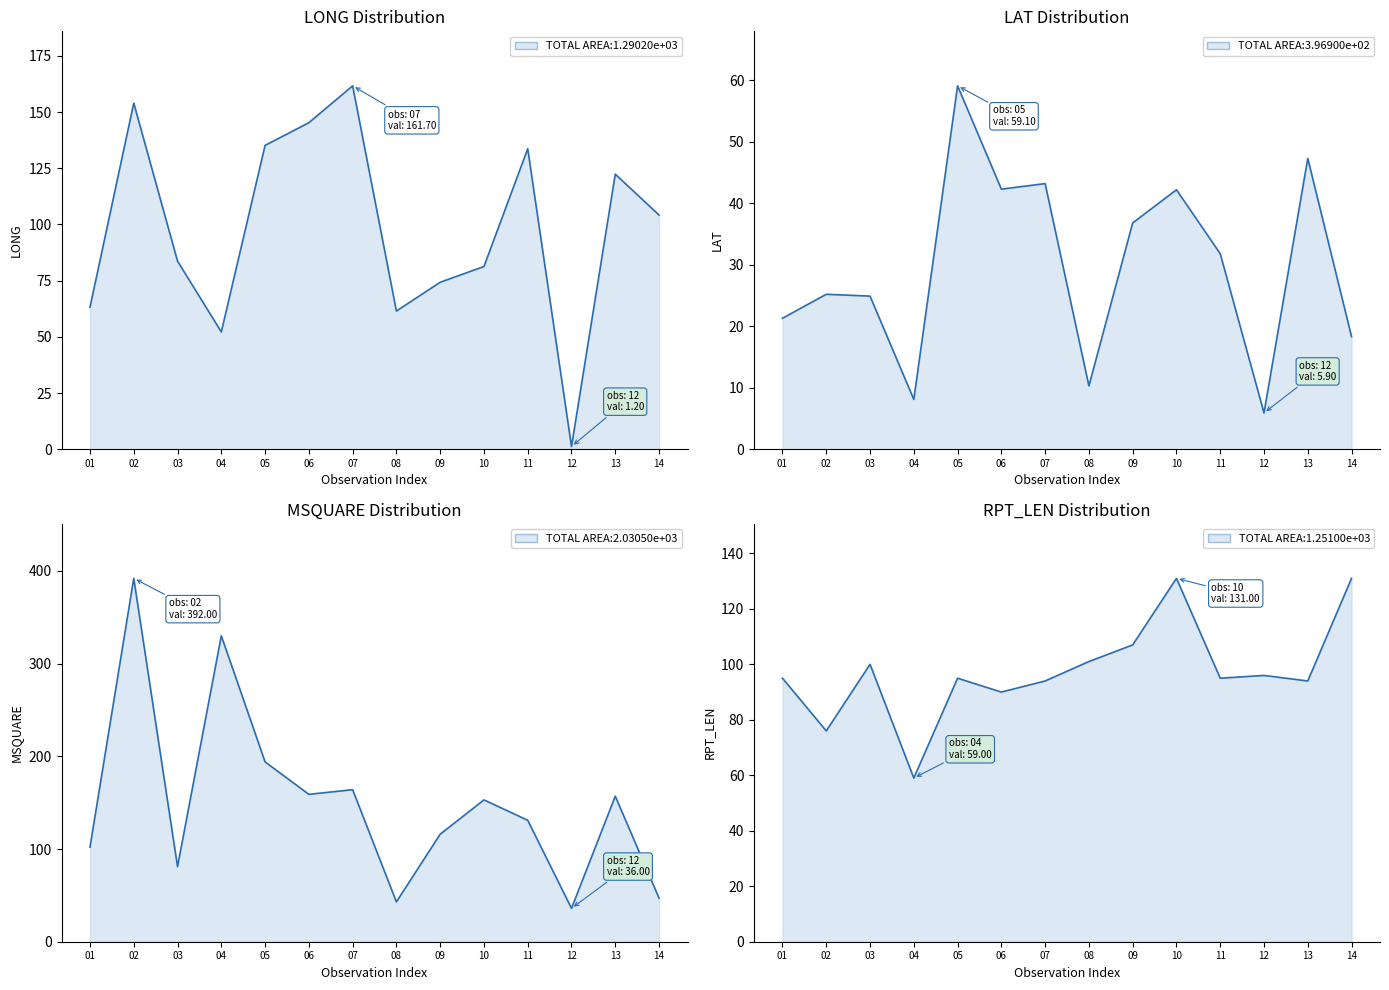

The value of MSQUARE at 09 is 187.4. True or false?

False